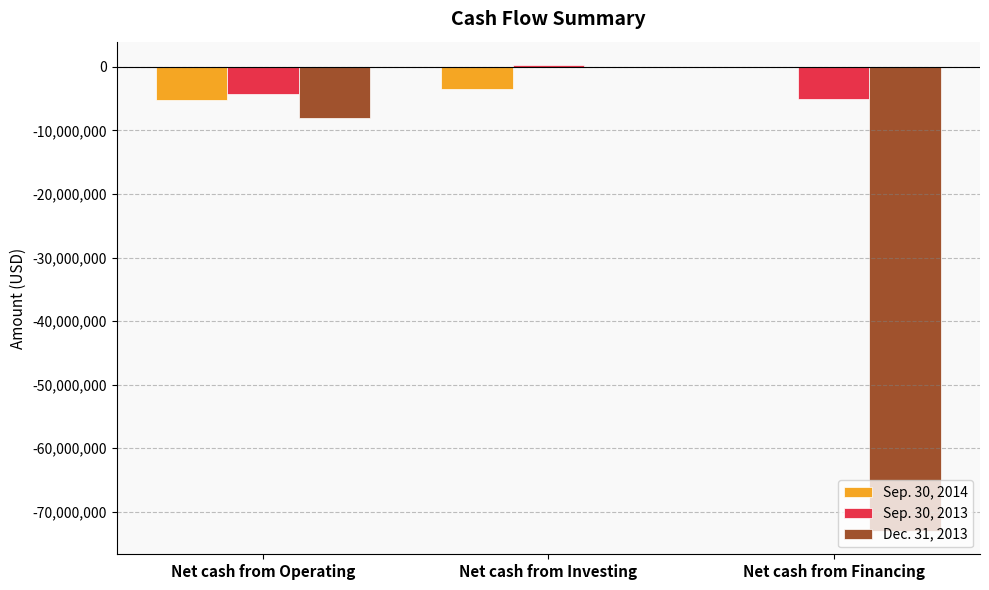

Where is Sep. 30, 2014 nearest to the value -2582562?

Net cash from Investing